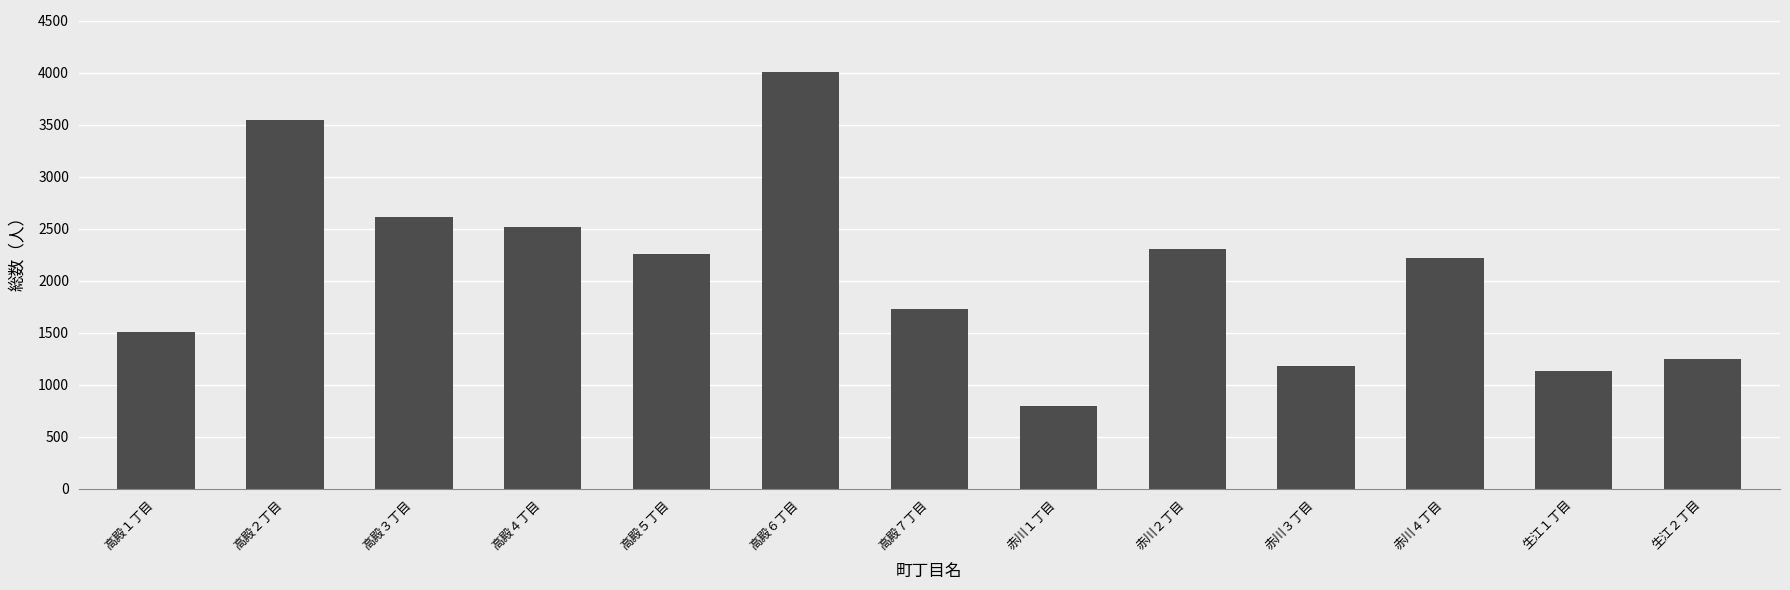

What is the label of the 11th bar from the left?

赤川４丁目